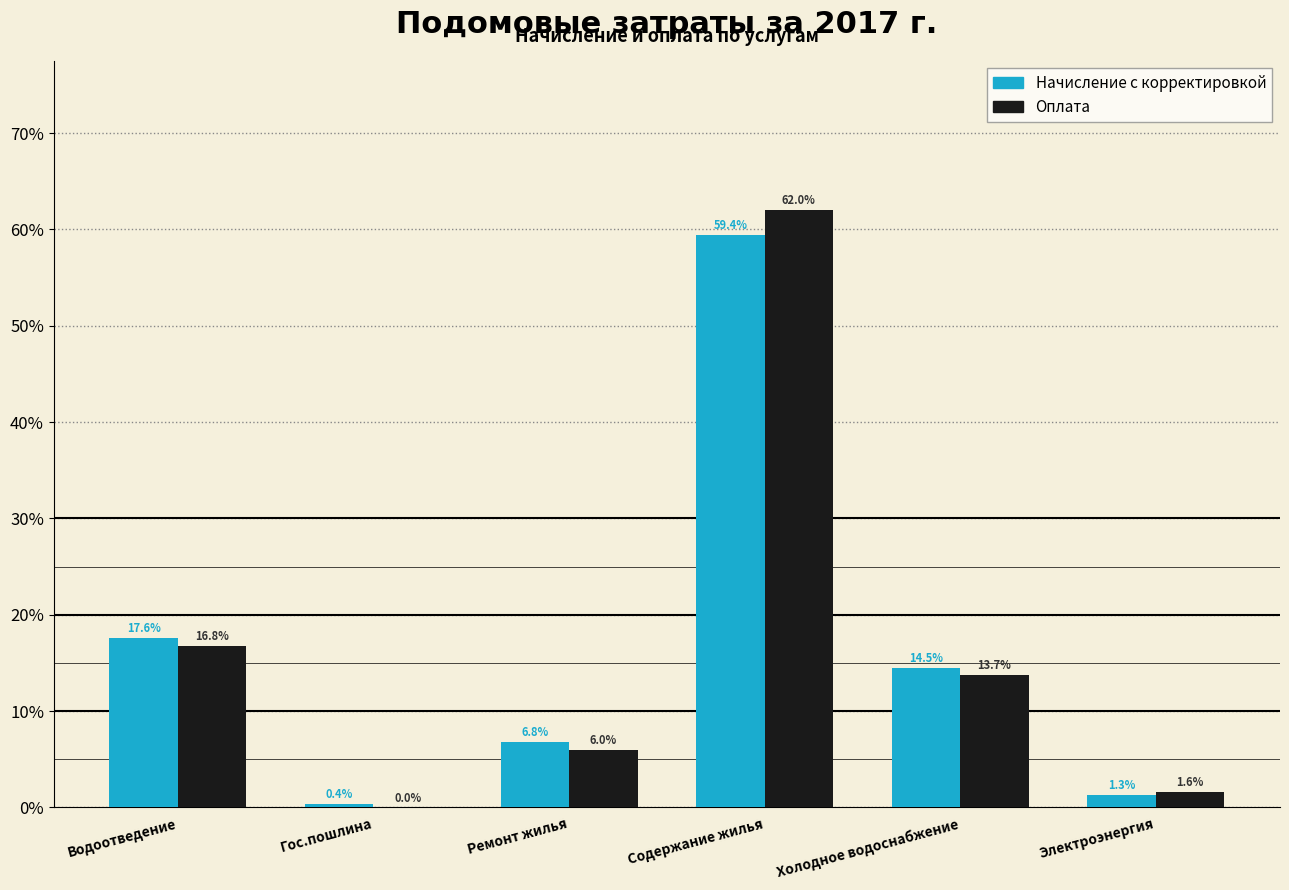

Reading left to right, list all the values displayed in this chart.

Начисление с корректировкой: Водоотведение=17.6	Гос.пошлина=0.4	Ремонт жилья=6.8	Содержание жилья=59.4	Холодное водоснабжение=14.5	Электроэнергия=1.3
Оплата: Водоотведение=16.8	Гос.пошлина=0.0	Ремонт жилья=6.0	Содержание жилья=62.0	Холодное водоснабжение=13.7	Электроэнергия=1.6